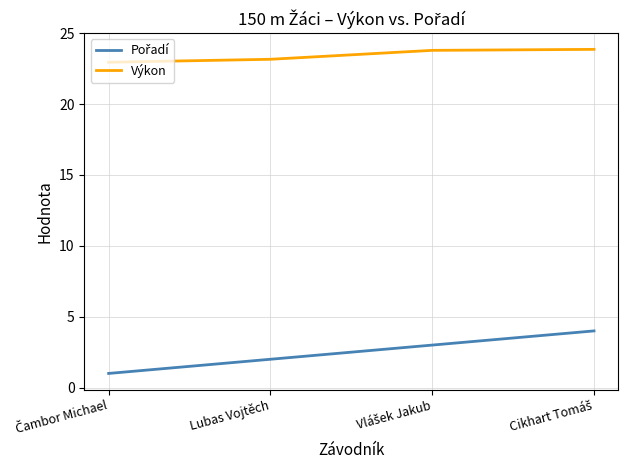

The Výkon series shows 11.0 at Lubas Vojtěch. True or false?

False